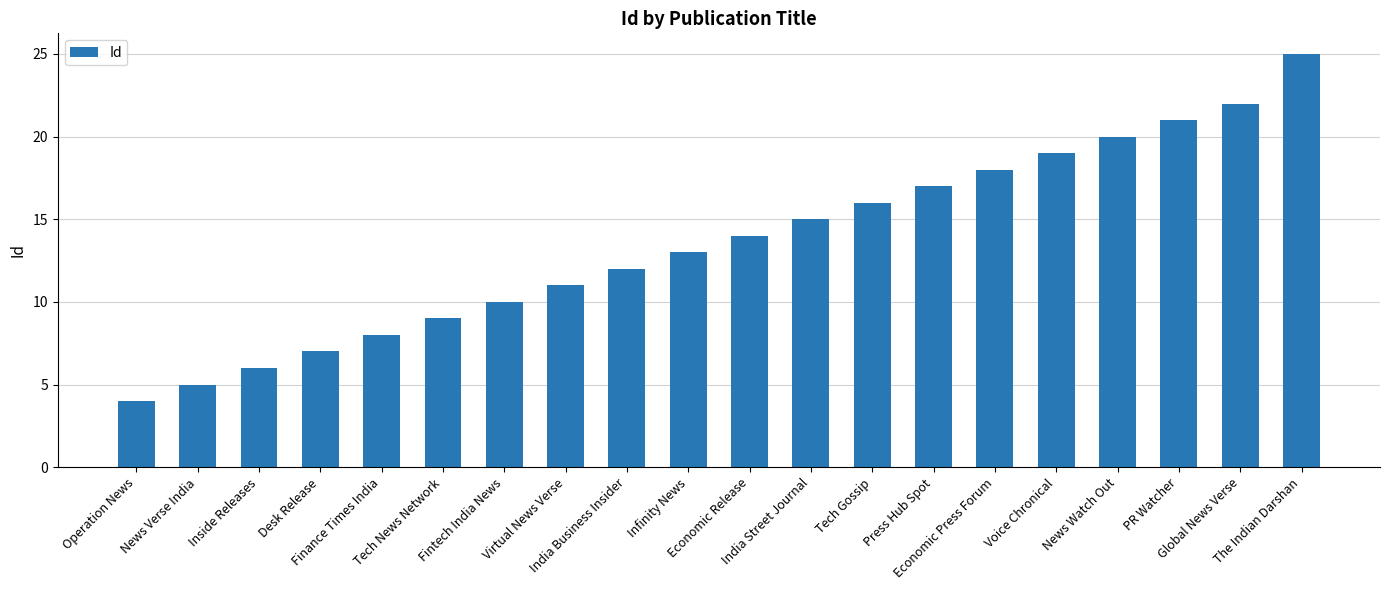

What is the sum of all values?

272